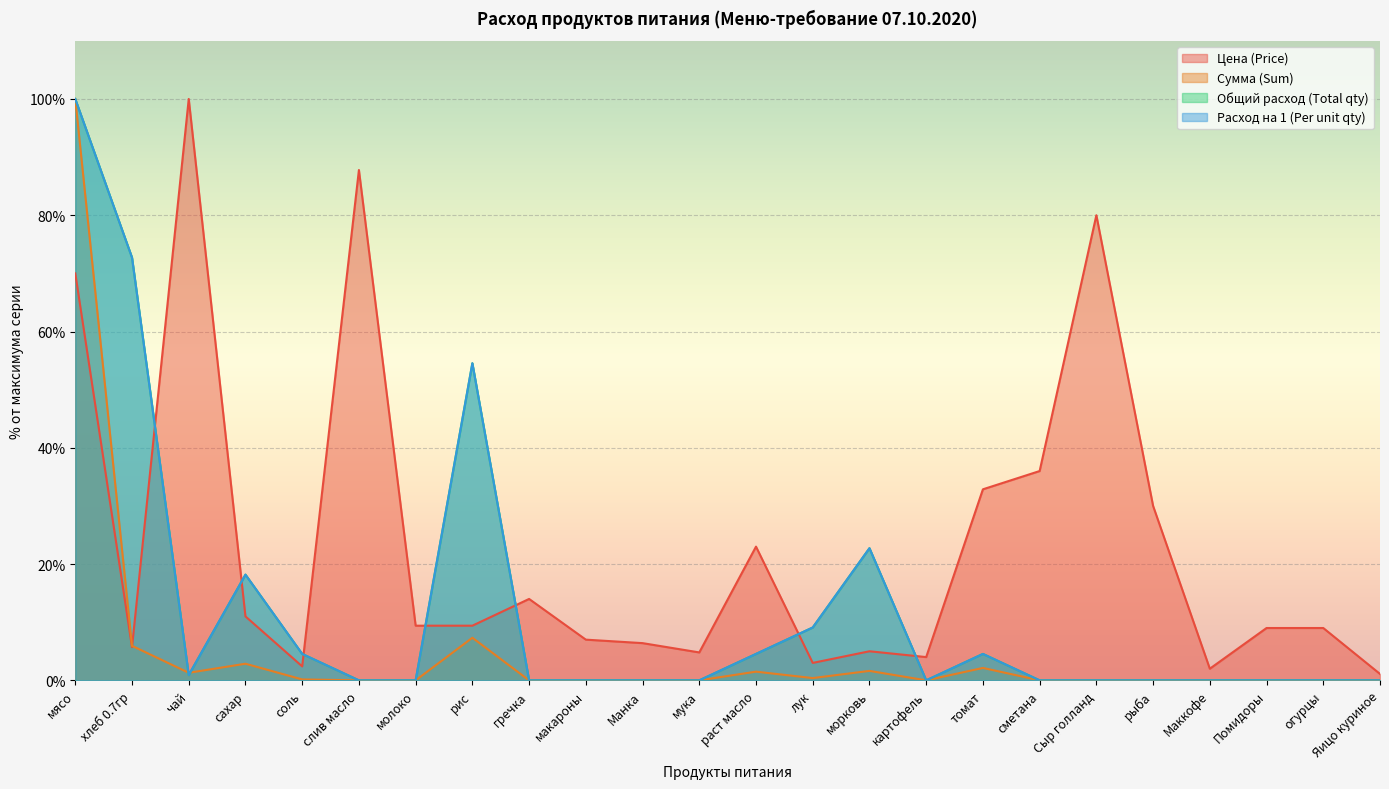

Which has a higher value, раст масло or Манка?

раст масло